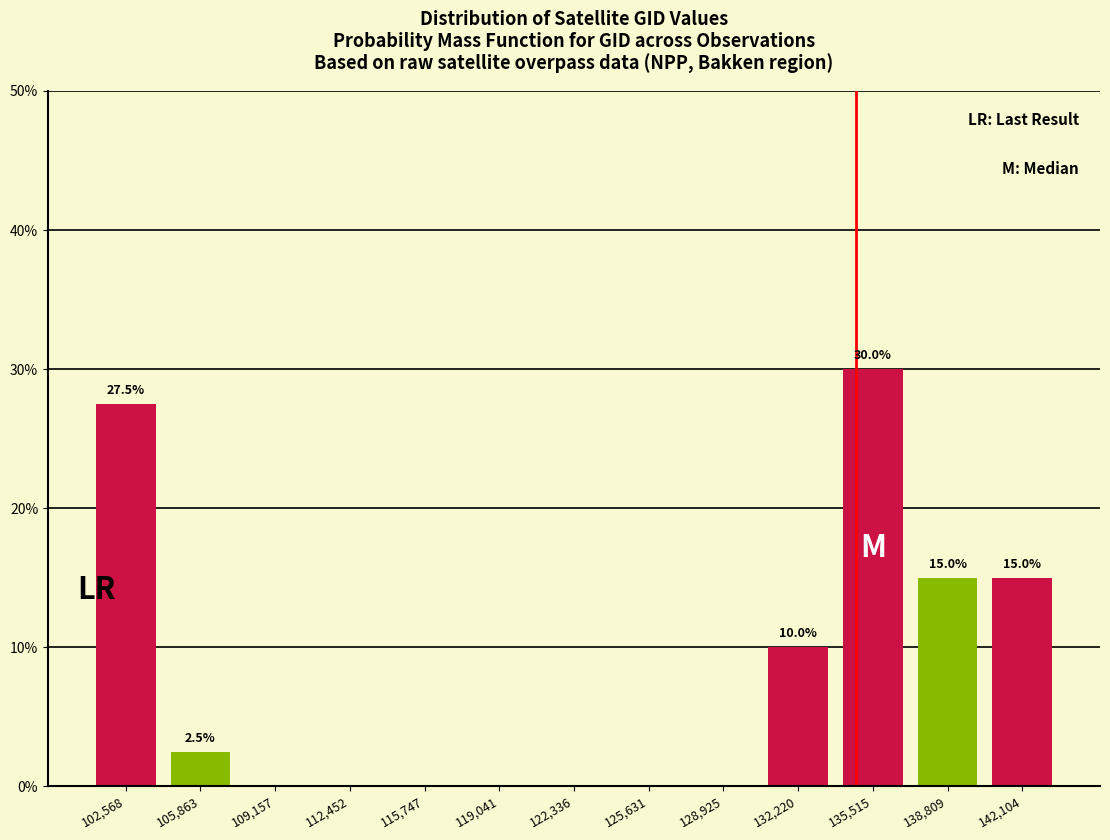

Which range on the x-axis has the tallest bar?

134000 to 137000